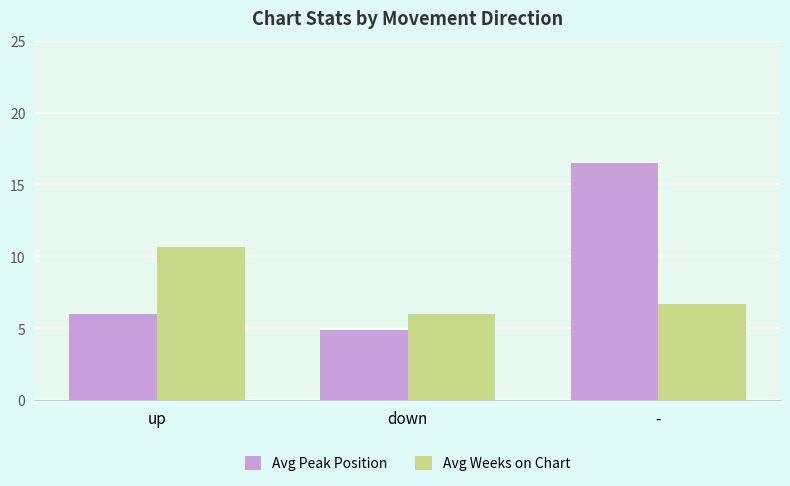

True or false: Avg Weeks on Chart has a value of 11.2 at -.

False